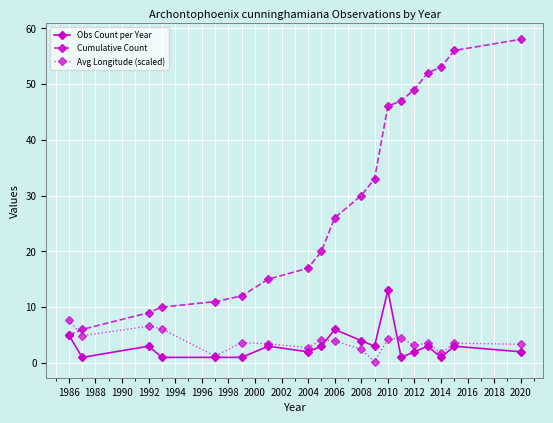

How many times do Cumulative Count and Avg Longitude (scaled) cross each other?

1